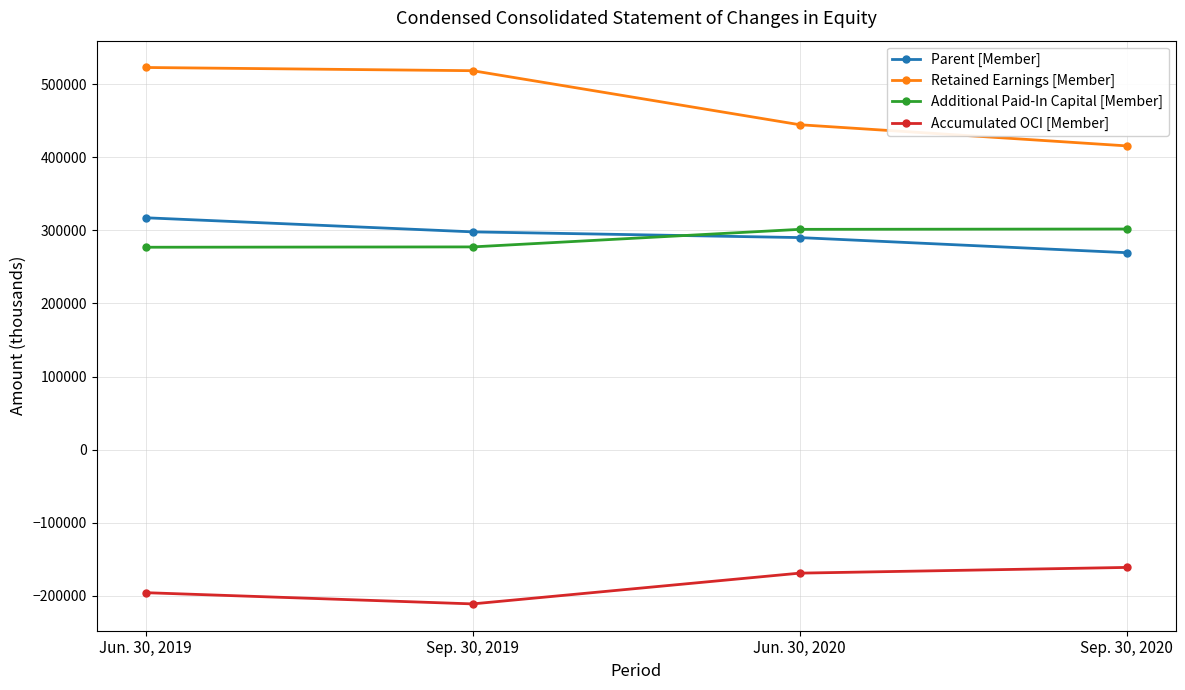

What is the total value across all series at Sep. 30, 2020?

825955